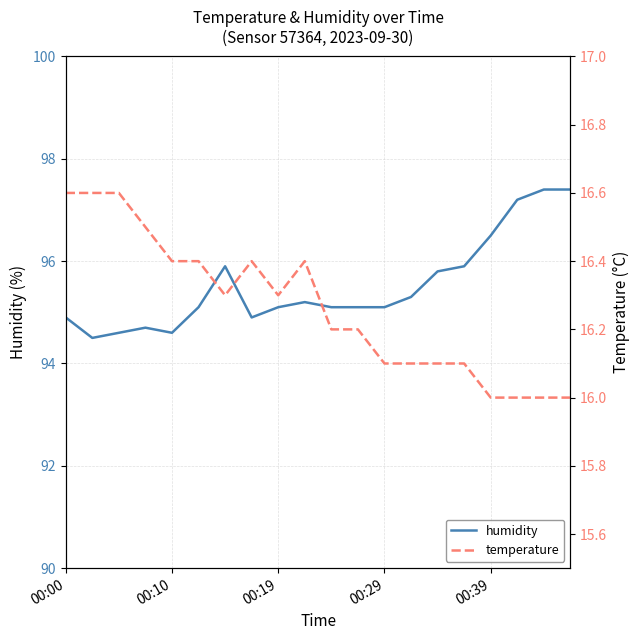

The value of humidity at 00:10 is 94.6. True or false?

True